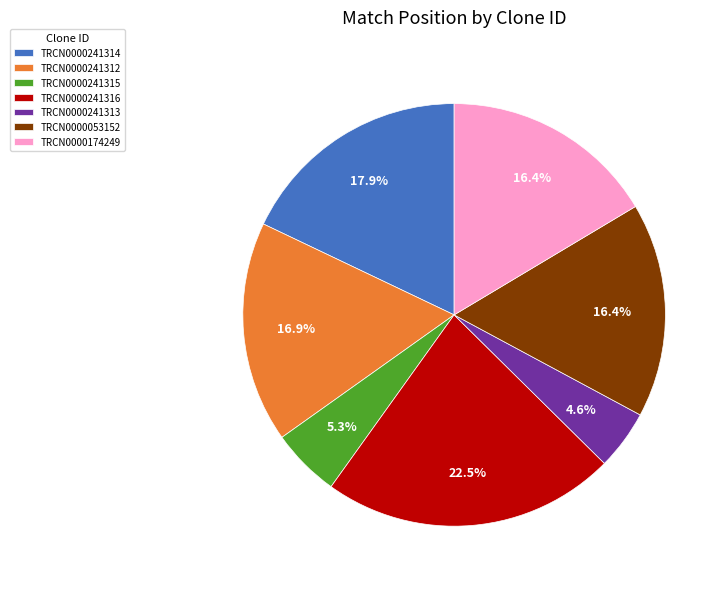

What percentage do TRCN0000241315 and TRCN0000053152 together represent?

21.7%